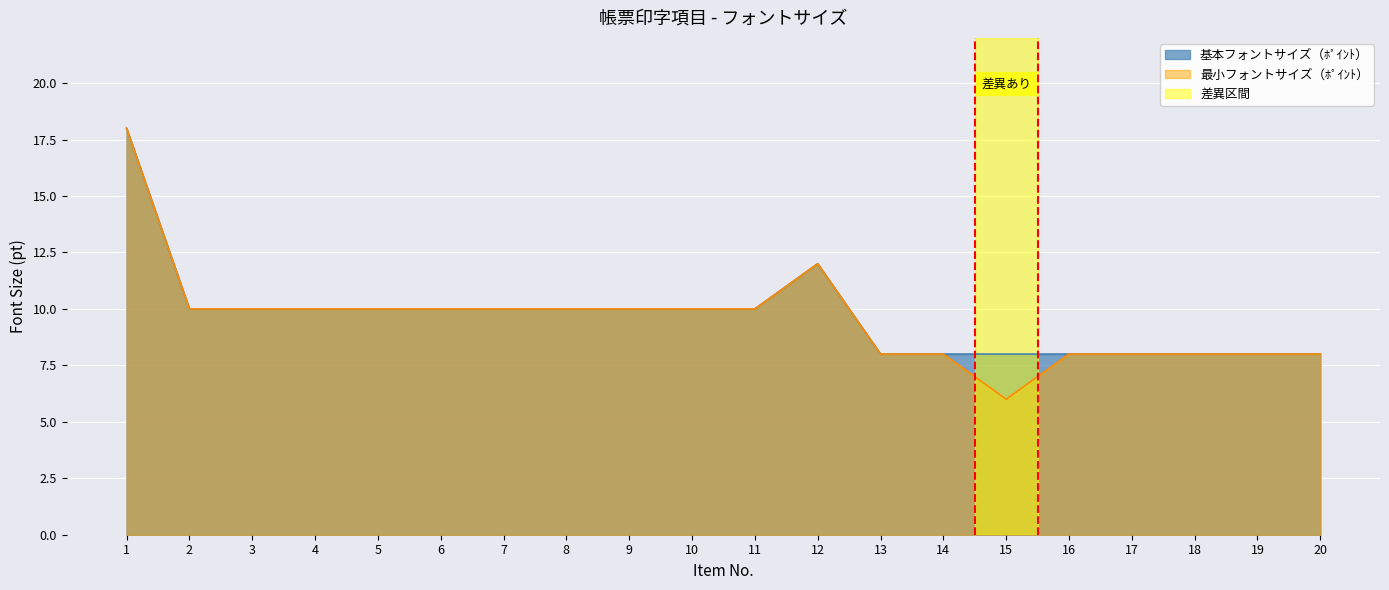

What is the total value across all series at 1?

36